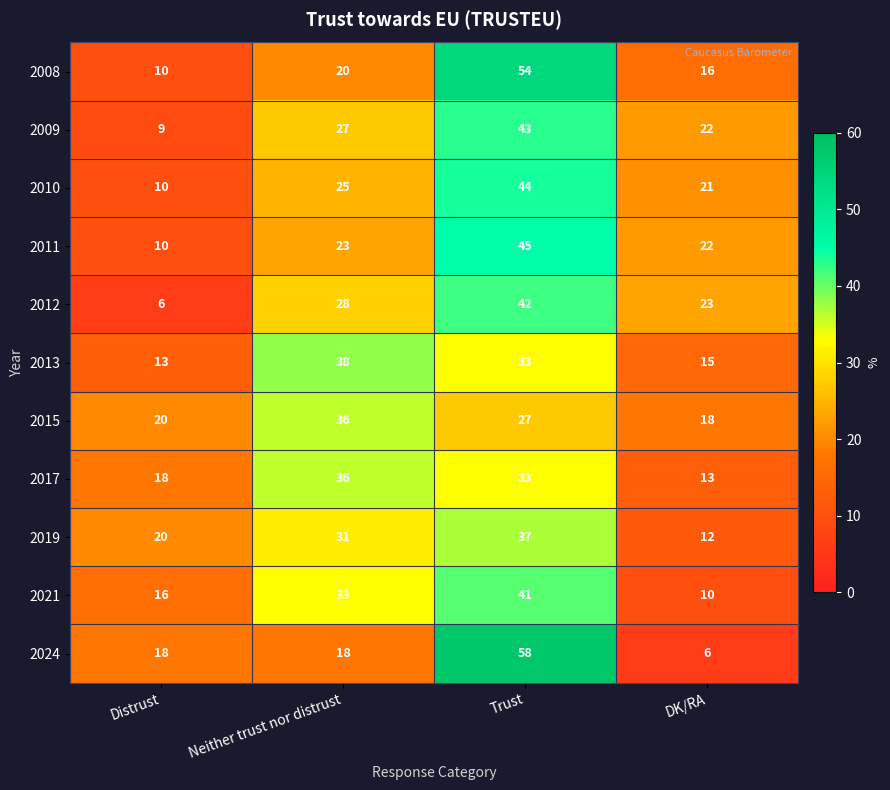

Is it true that 2019 equals 12 at DK/RA?

True